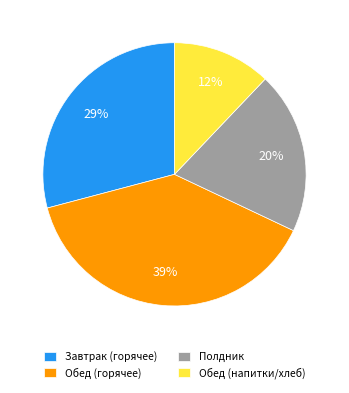

Is it true that Обед (горячее) is 39% of the pie?

True